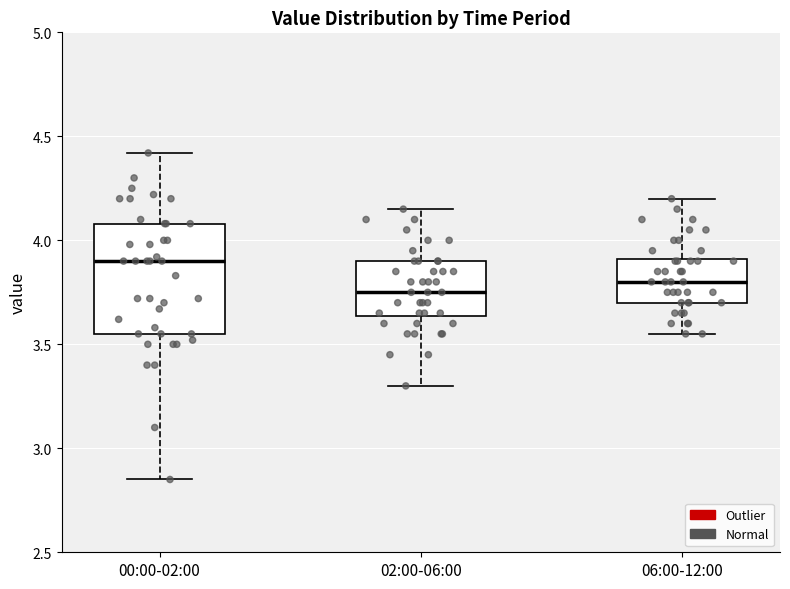

Where is the lower edge of the box for 02:00-06:00 on the y-axis? The values are not printed on the chart, so give them approximately, as read against the axis.

3.65